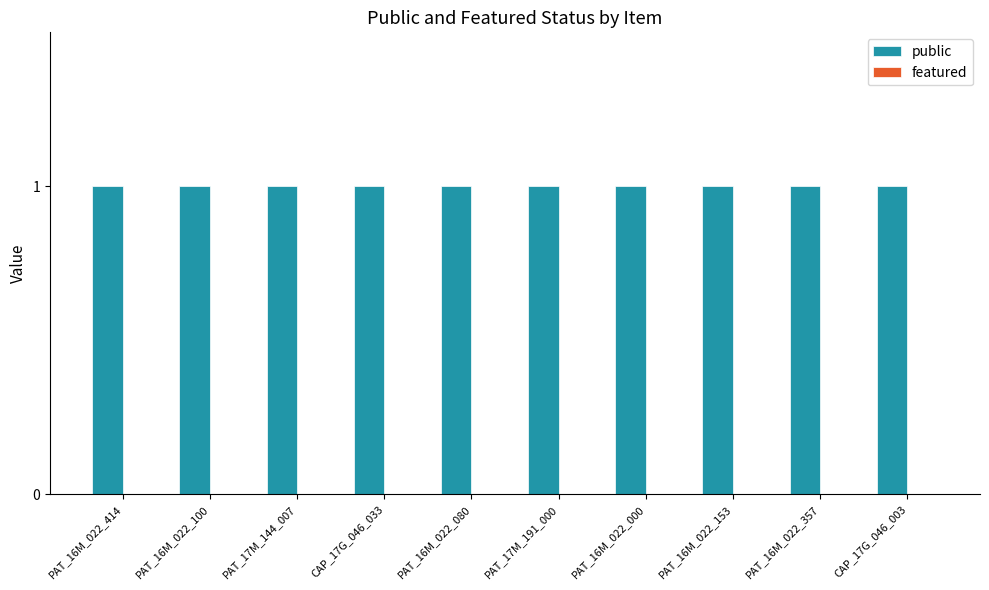

How many groups of bars are there?

10